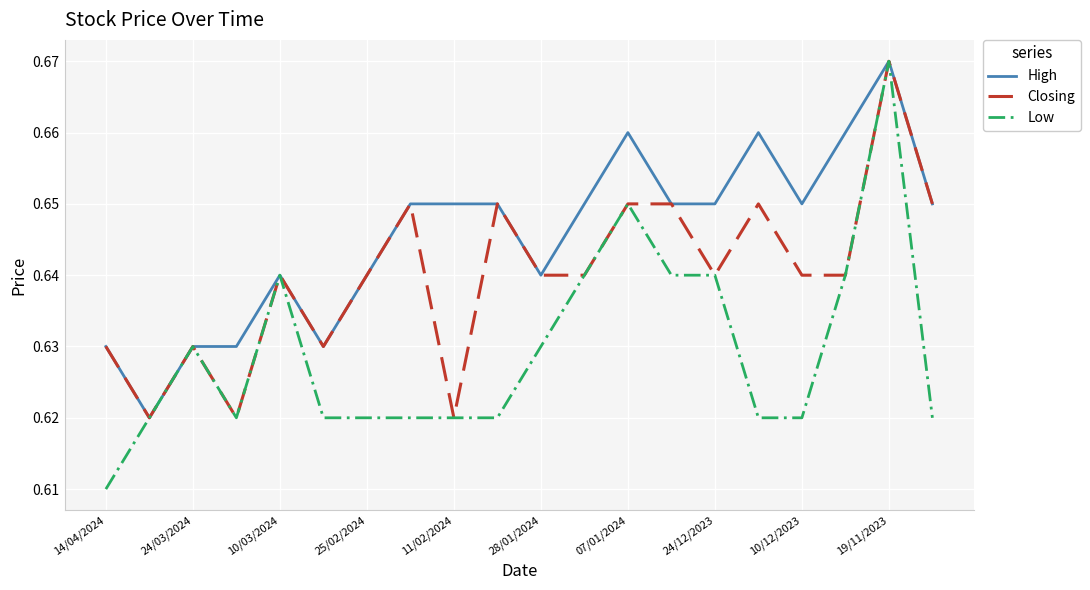

Which series has the largest range (max minus min)?

Low